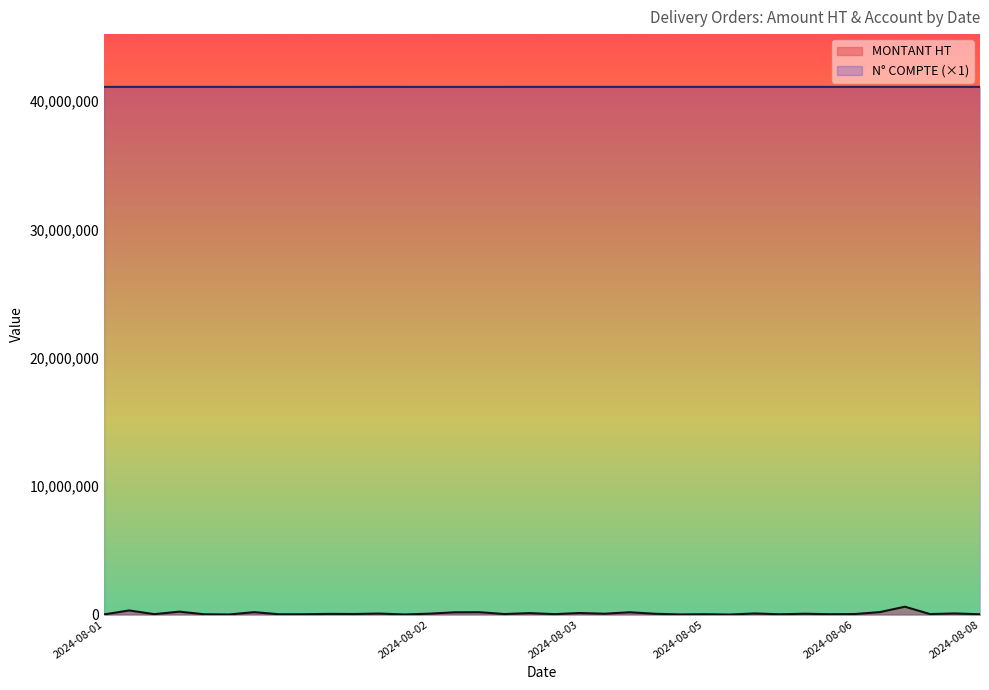

What are all the series names shown in the legend?

MONTANT HT, N° COMPTE